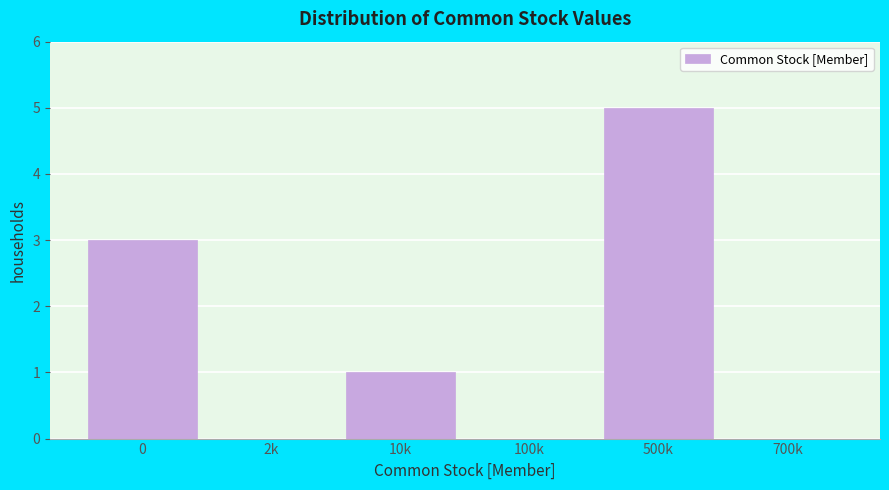

Reading left to right, extract all data points from this chart.

0=3	2k=0	10k=1	100k=0	500k=5	700k=0